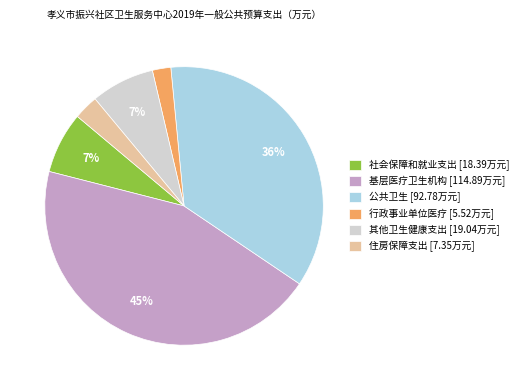

Is there any slice that represents more than half of the pie?

No